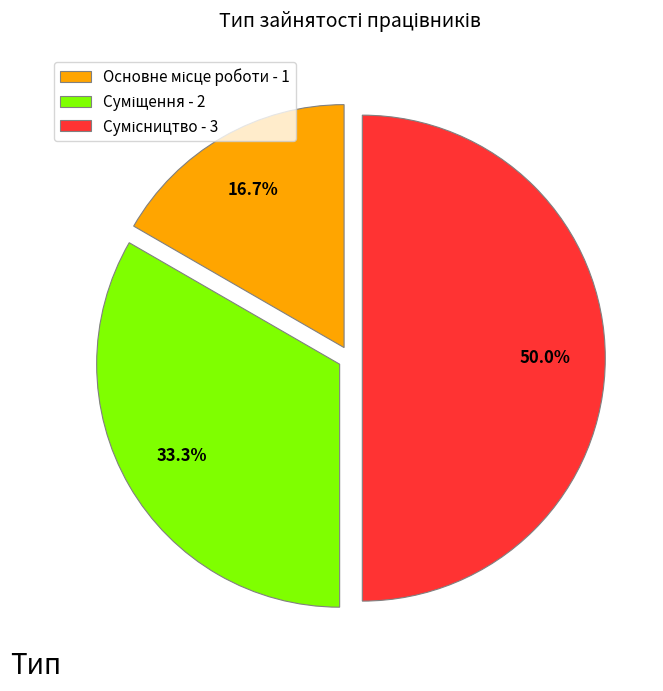

Rank the categories by value from lowest to highest.

Основне місце роботи, Суміщення, Сумісництво